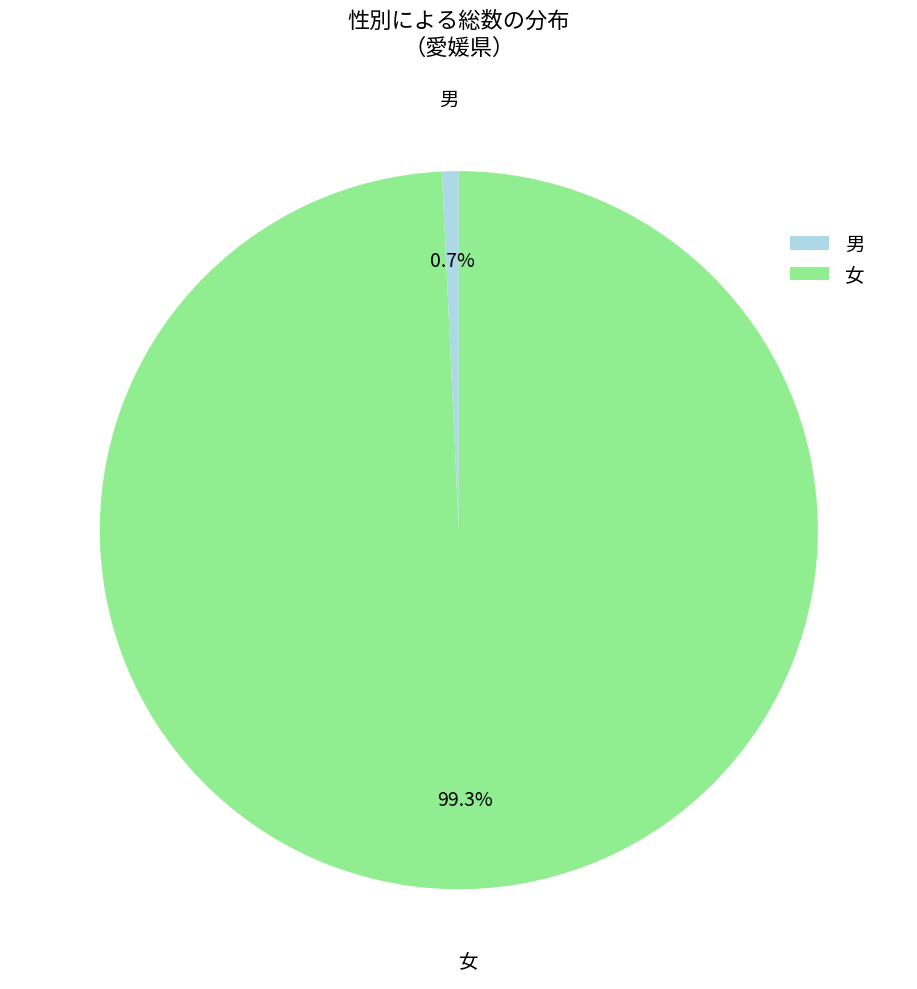

Which category accounts for the majority?

女